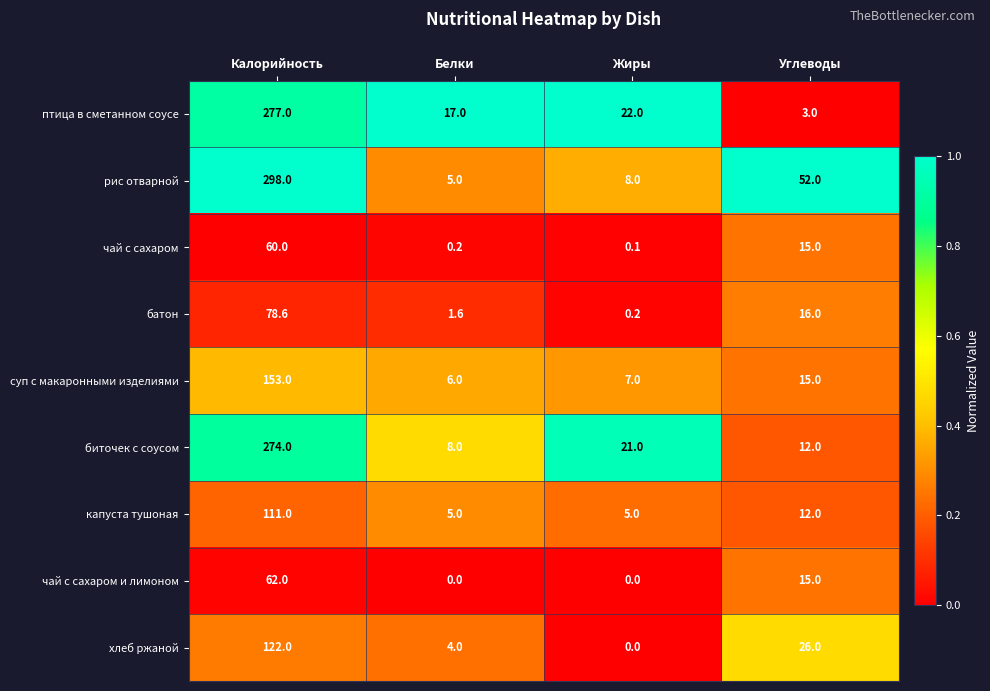

What is the sum of all батон values?

96.4